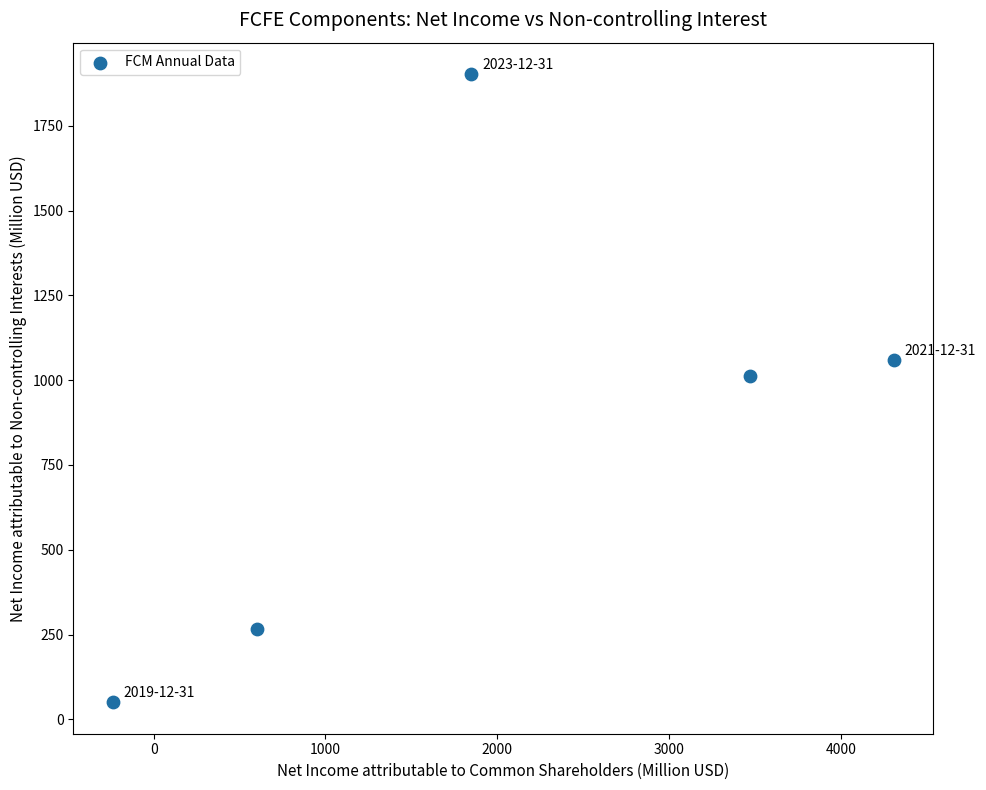

What is the range of X values (max minus min)?

4545